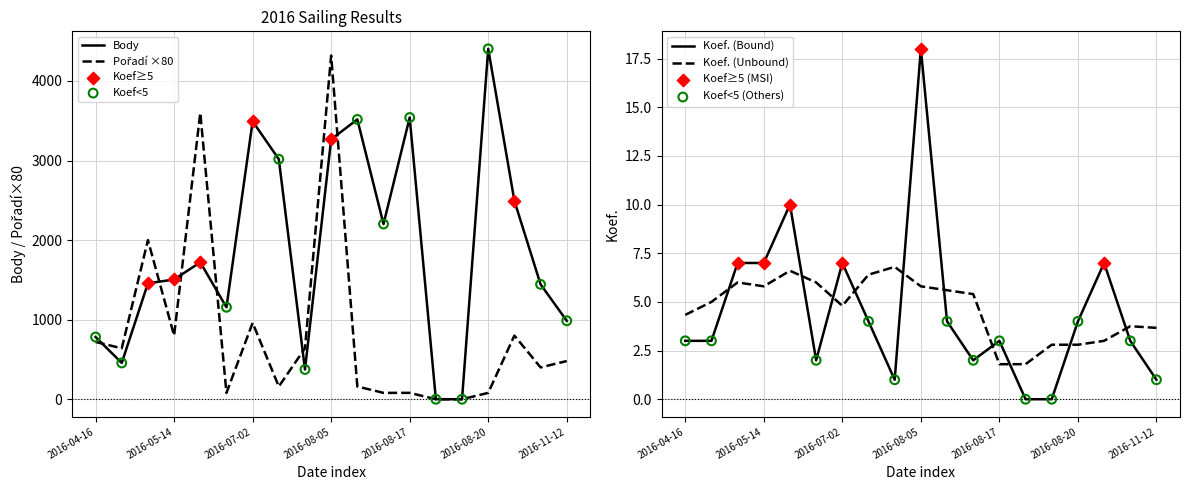

Which series reaches the minimum Y coordinate?

Body